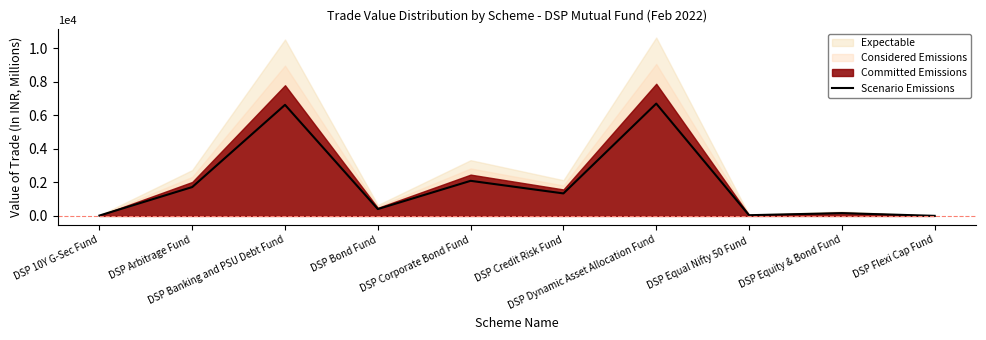

Is it true that the value at DSP Bond Fund is 105.9?

False